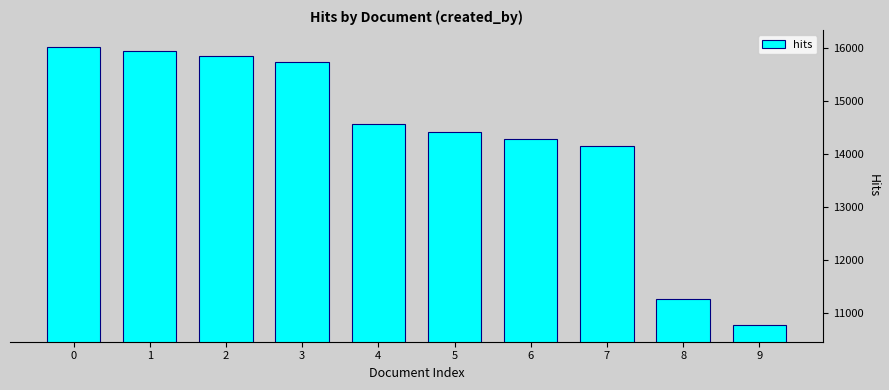

Rank the categories by value from lowest to highest.

9, 8, 7, 6, 5, 4, 3, 2, 1, 0